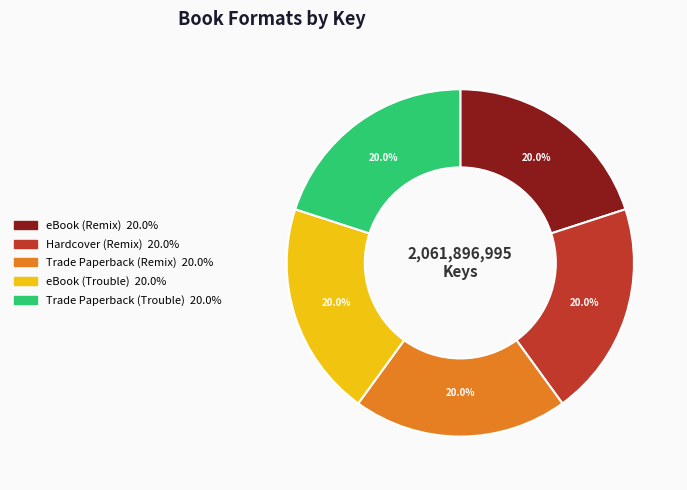

What percentage is the eBook (Trouble) slice, to the nearest percent?

20%